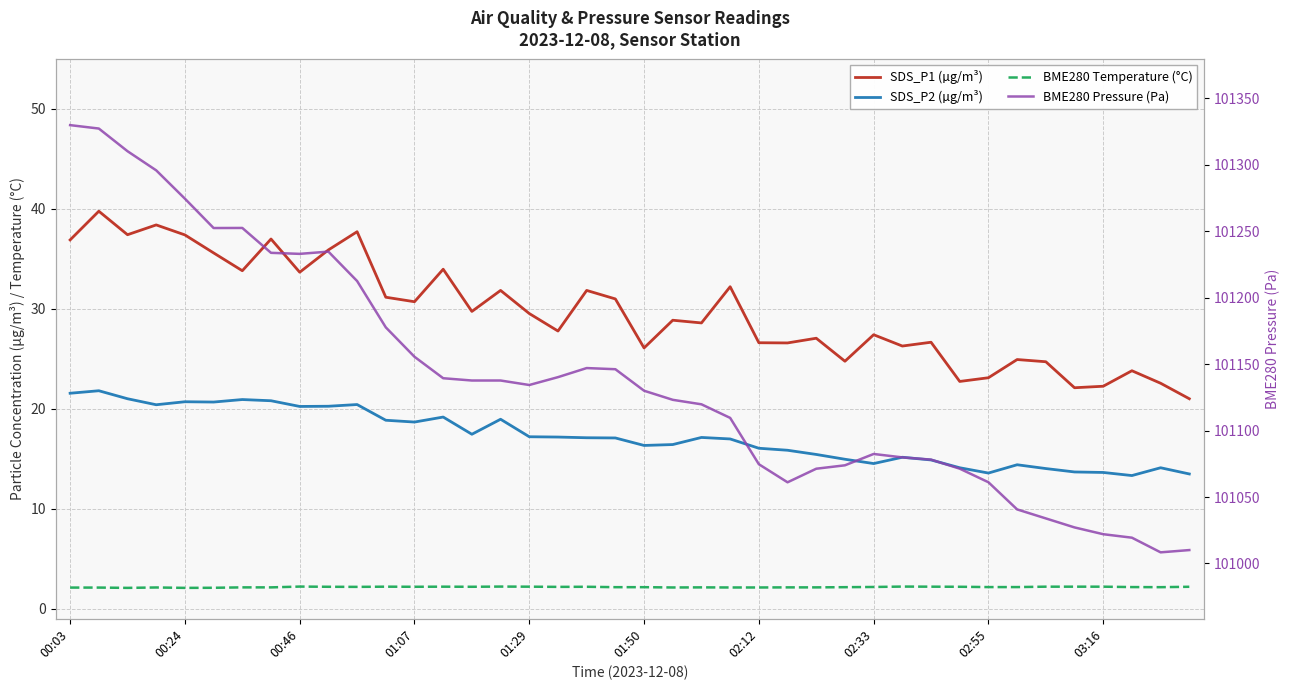

Which series has the largest total across all categories?

BME280 Pressure (Pa)